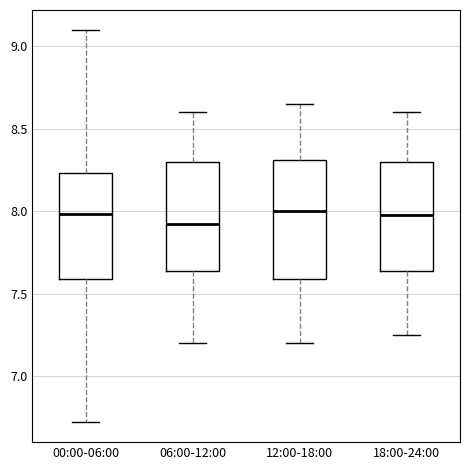

Reading left to right, read every box against the y-axis: the position of its median line, the range the box covers, and the ends of its whiskers. The values are not printed on the chart, so give them approximately, as read against the axis.

00:00-06:00: median 8.00, box 7.60 to 8.25, whiskers 6.70 to 9.10
06:00-12:00: median 7.95, box 7.65 to 8.30, whiskers 7.20 to 8.60
12:00-18:00: median 8.00, box 7.60 to 8.30, whiskers 7.20 to 8.65
18:00-24:00: median 8.00, box 7.65 to 8.30, whiskers 7.25 to 8.60